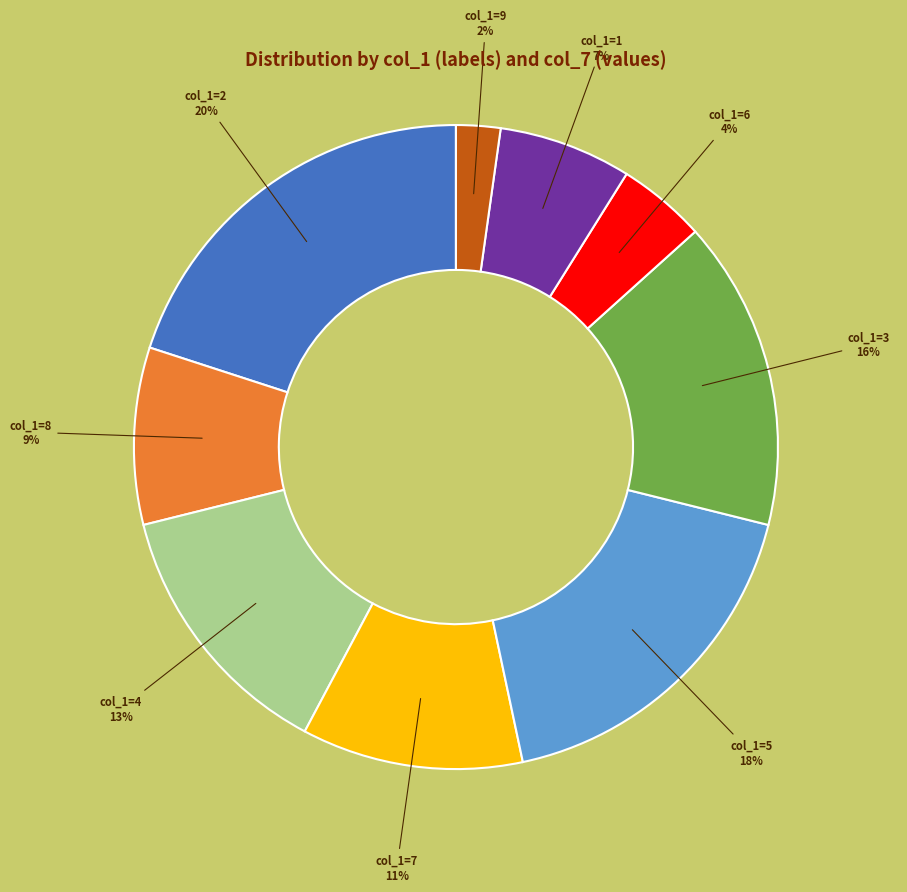

To the nearest percent, what is the difference between the largest and smallest slice percentages?

18%